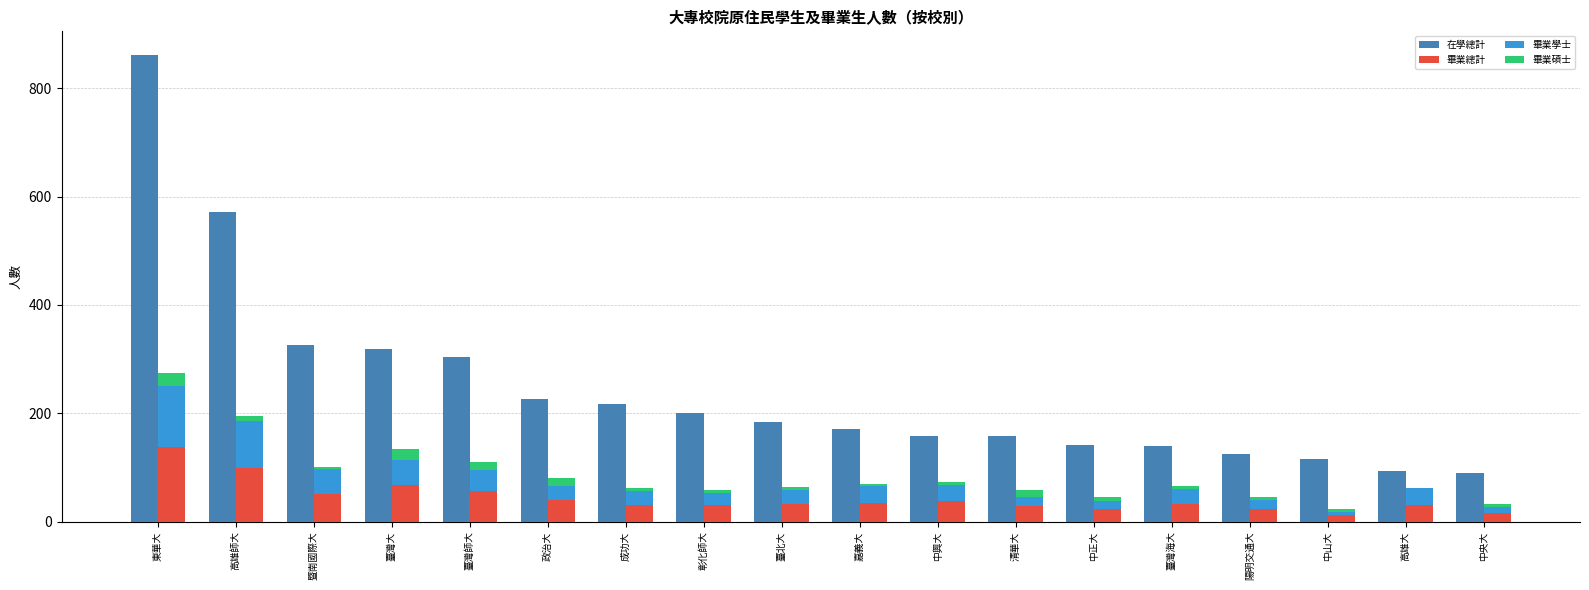

Which series has the largest total across all categories?

在學總計